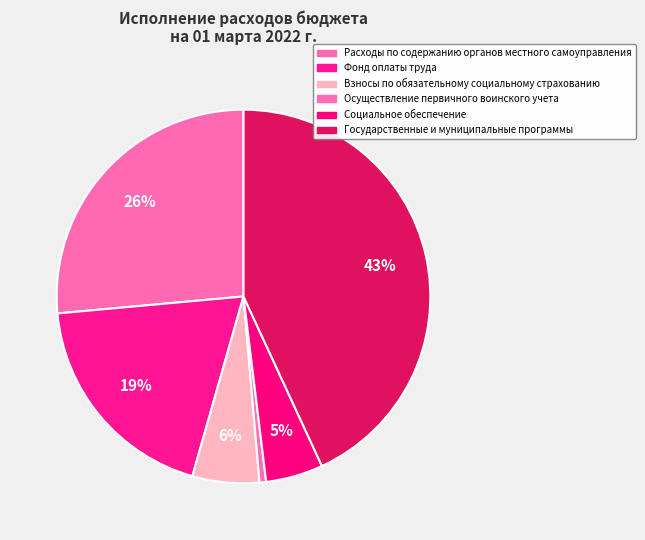

Which slice is the smallest?

Осуществление первичного воинского учета